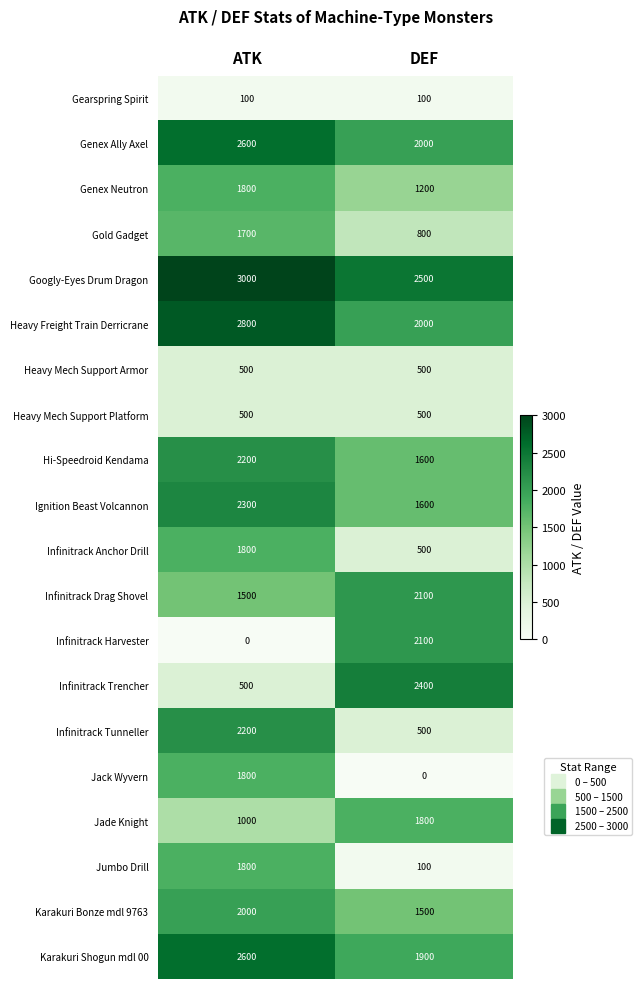

What is the approximate value of Gearspring Spirit at DEF?

100